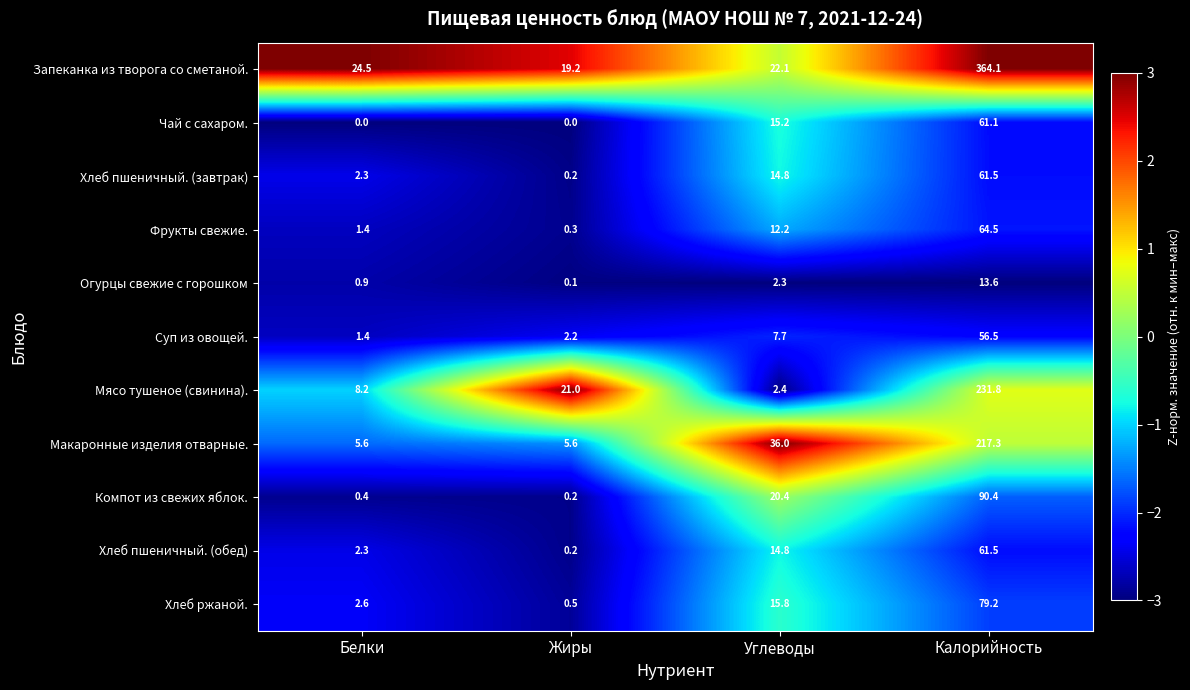

What is the smallest value displayed?

0.0